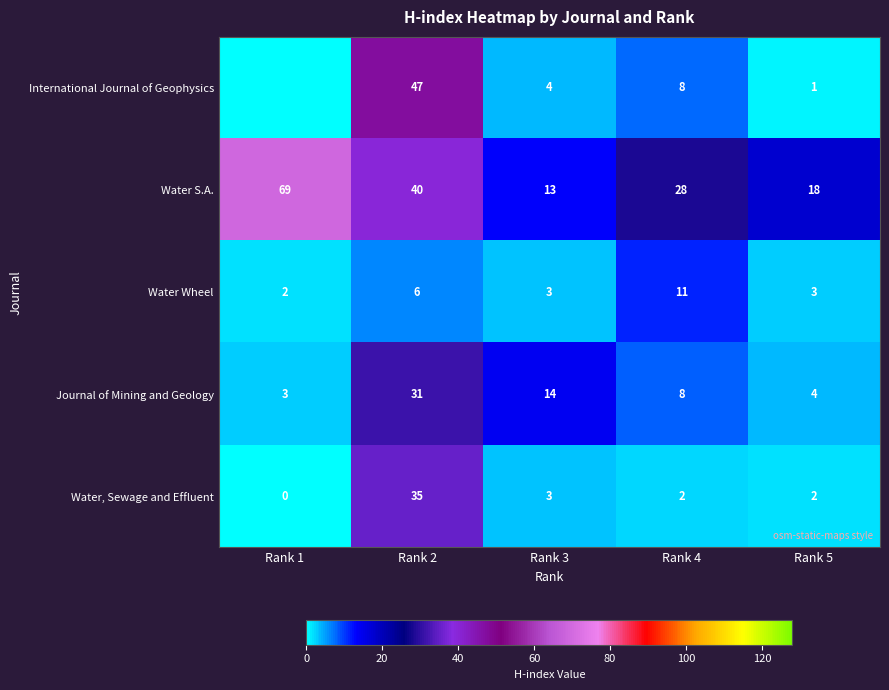

The Journal of Mining and Geology series shows 1 at Rank 1. True or false?

False